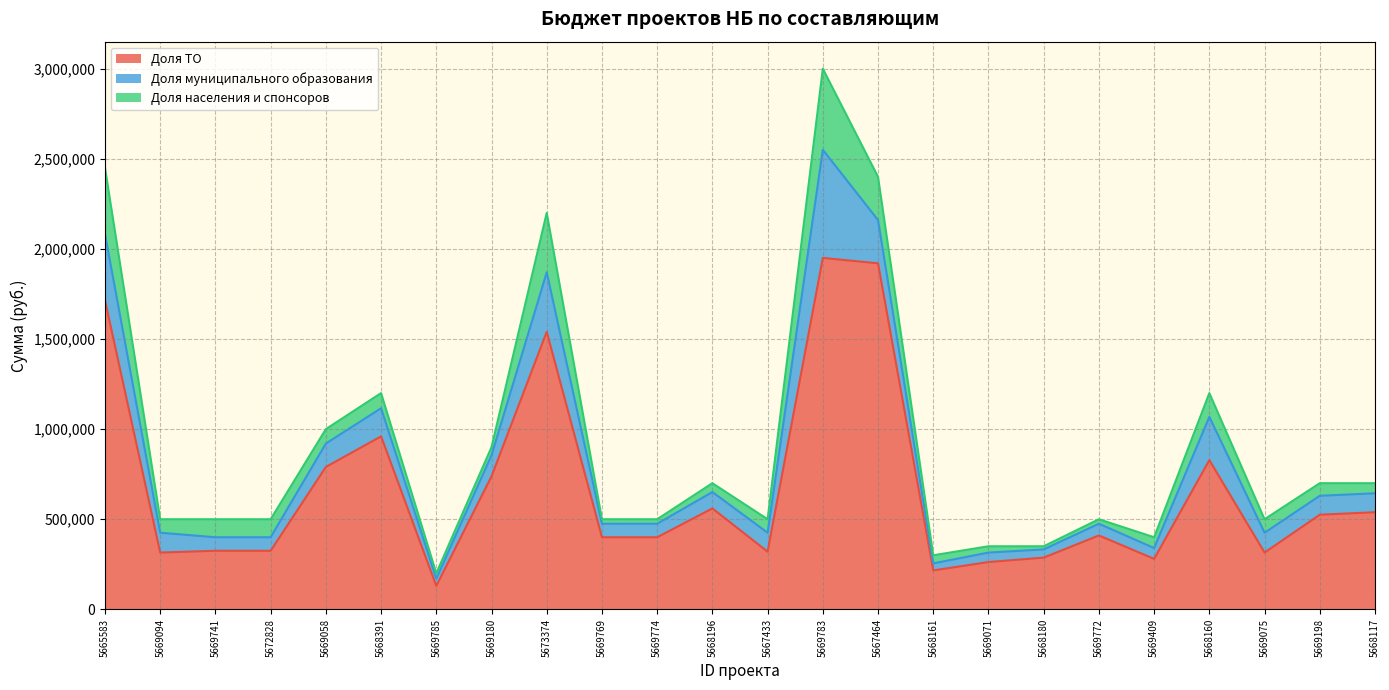

What is the sum of all Доля муниципального образования values?

3408500